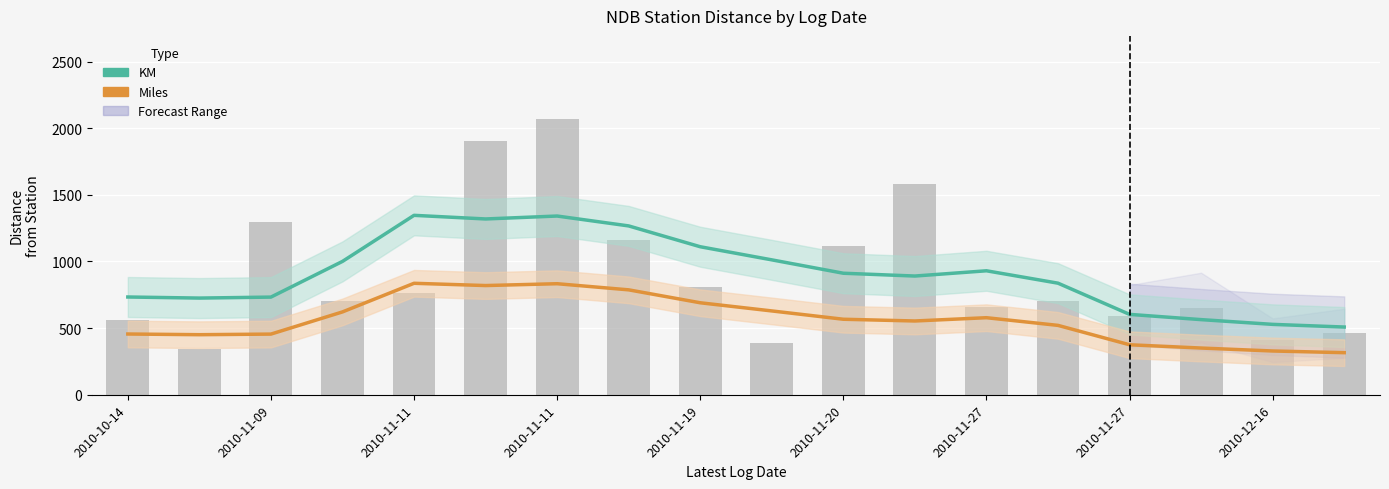

Reading left to right, transcribe all the data shown in this chart.

KM: 733.3	725.2	732.6	1000.4	1346.0	1318.8	1340.8	1266.6	1110.4	1012.0	911.6	890.6	930.0	837.0	603.0	563.6	528.0	508.0
Miles: 455.7	450.5	455.0	621.4	836.2	819.2	833.0	787.0	690.0	628.8	566.4	553.4	578.0	520.4	375.0	350.4	328.2	315.7